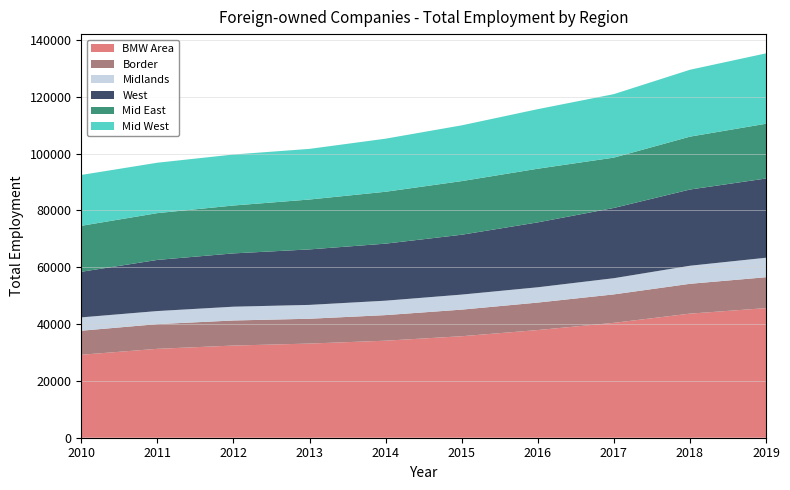

Reading left to right, what are all the values shown in this chart?

BMW Area: 2010=29201	2011=31289	2012=32439	2013=33139	2014=34153	2015=35722	2016=37897	2017=40435	2018=43676	2019=45617
Border: 2010=8459	2011=8686	2012=8824	2013=8734	2014=9001	2015=9360	2016=9670	2017=10013	2018=10497	2019=10874
Midlands: 2010=4693	2011=4606	2012=4851	2013=4877	2014=5077	2015=5293	2016=5383	2017=5698	2018=6355	2019=6853
West: 2010=16049	2011=17997	2012=18764	2013=19528	2014=20075	2015=21069	2016=22844	2017=24724	2018=26824	2019=27890
Mid East: 2010=16177	2011=16471	2012=16850	2013=17560	2014=18266	2015=18872	2016=18883	2017=17716	2018=18615	2019=19276
Mid West: 2010=17902	2011=17739	2012=17948	2013=17820	2014=18677	2015=19628	2016=20965	2017=22346	2018=23537	2019=24775